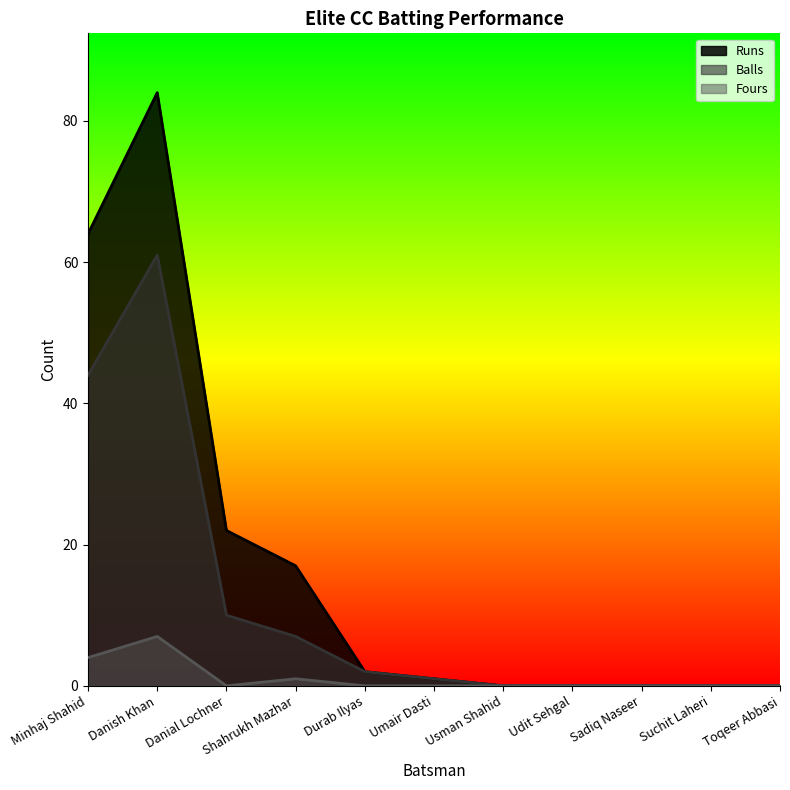

True or false: Fours and Balls cross at least once.

False